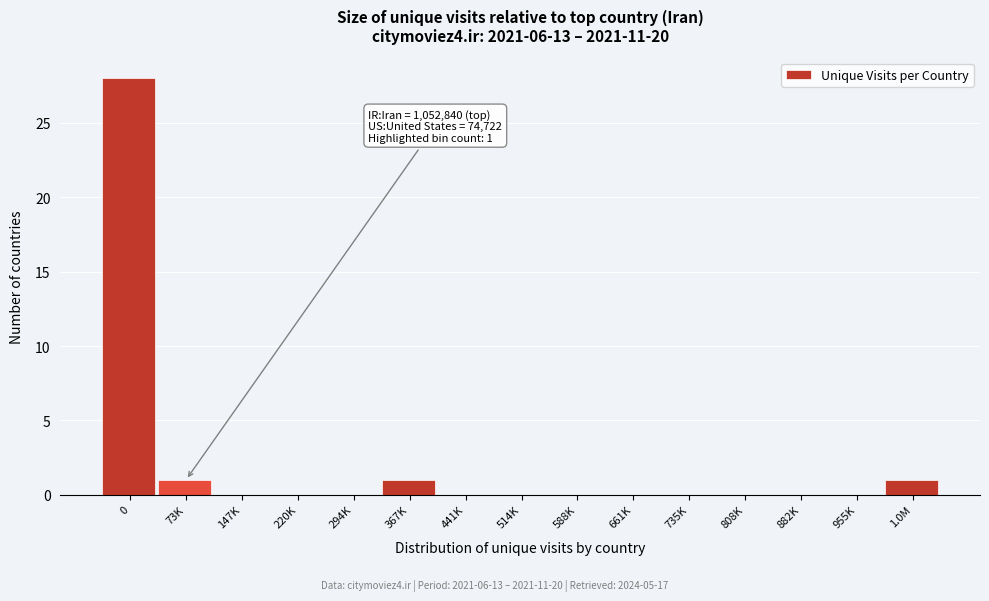

Reading left to right, what are all the values shown in this chart?

0=28	73K=1	147K=0	220K=0	294K=0	367K=1	441K=0	514K=0	588K=0	661K=0	735K=0	808K=0	882K=0	955K=0	1.0M=1